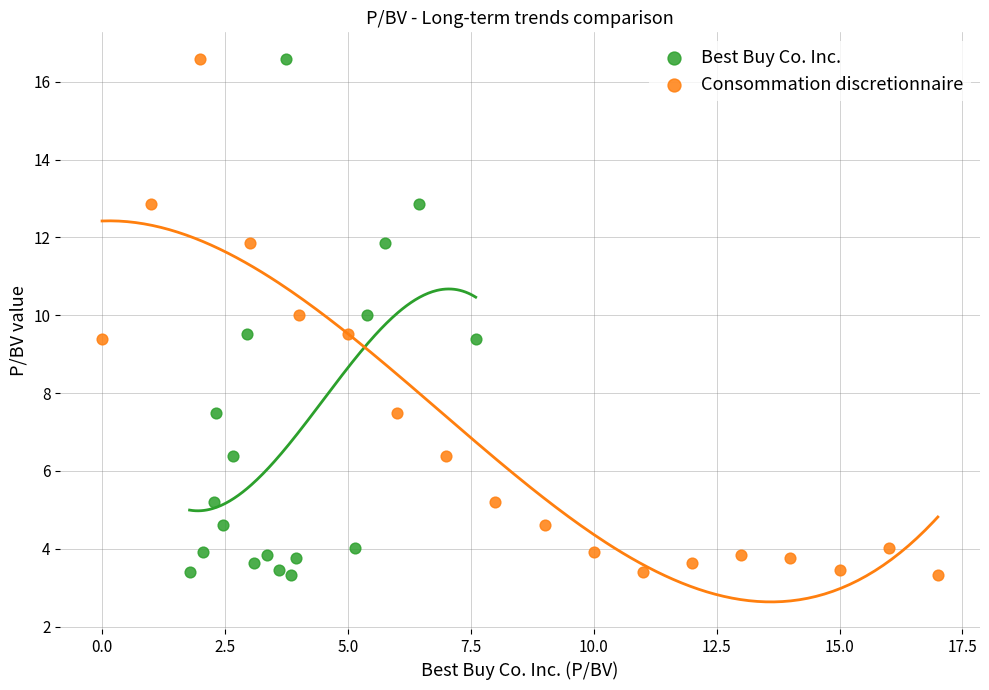

What are all the series names shown in the legend?

Best Buy Co. Inc., Consommation discretionnaire